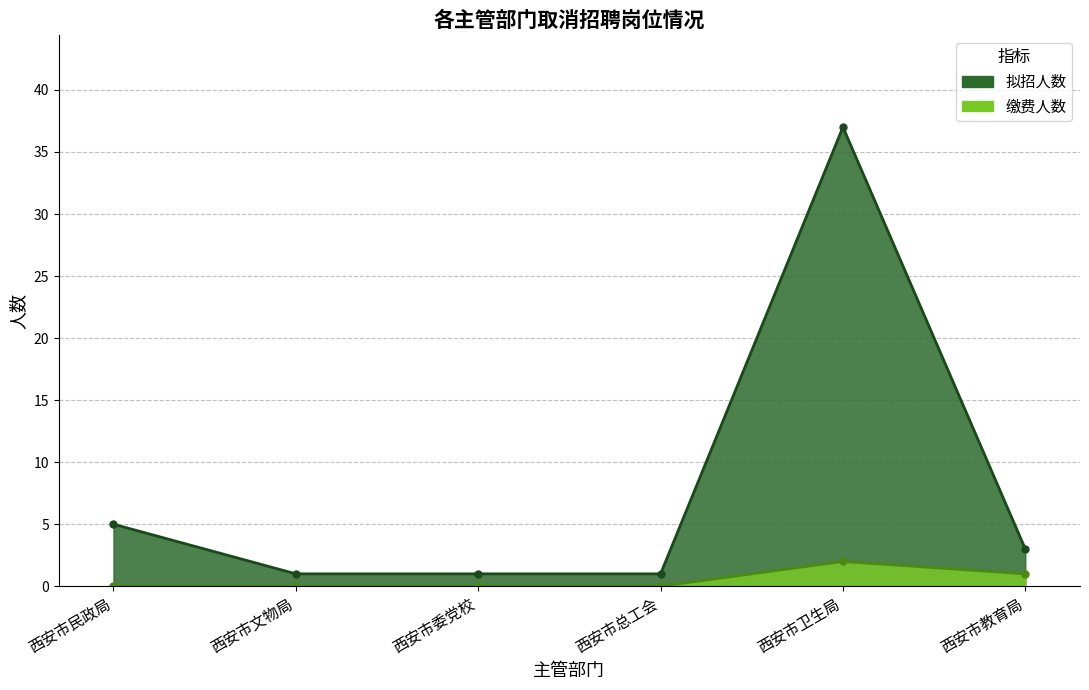

True or false: 拟招人数 and 缴费人数 cross at least once.

False